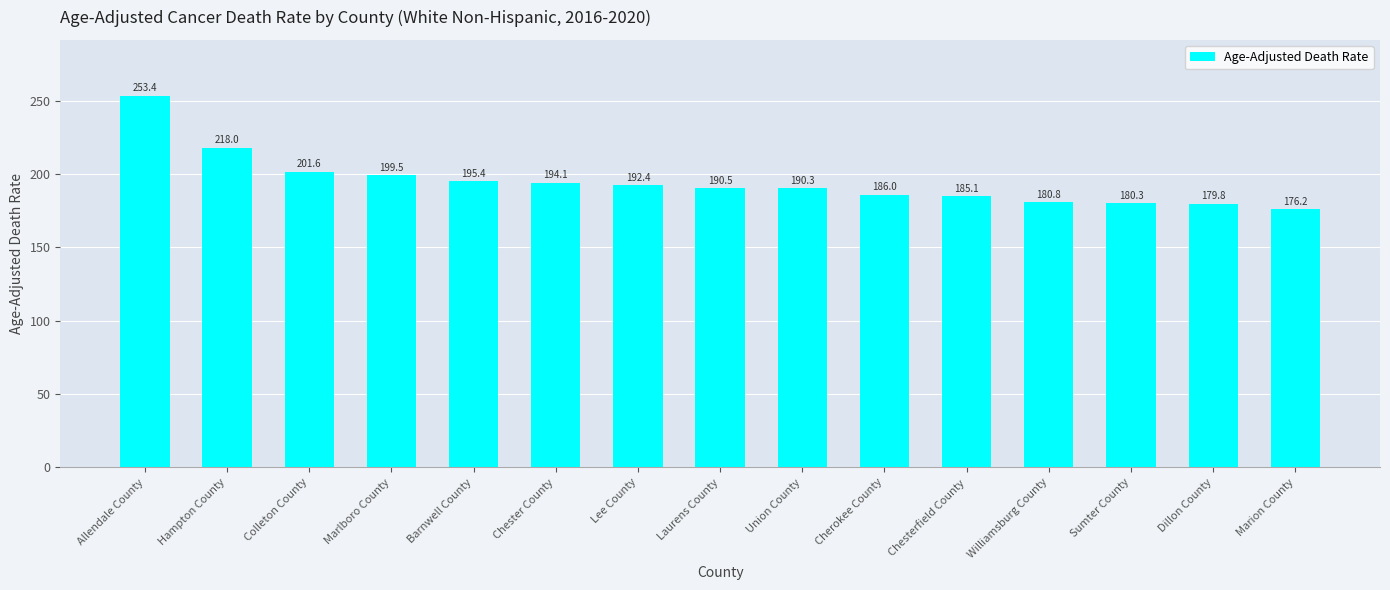

What is the average value?

194.9